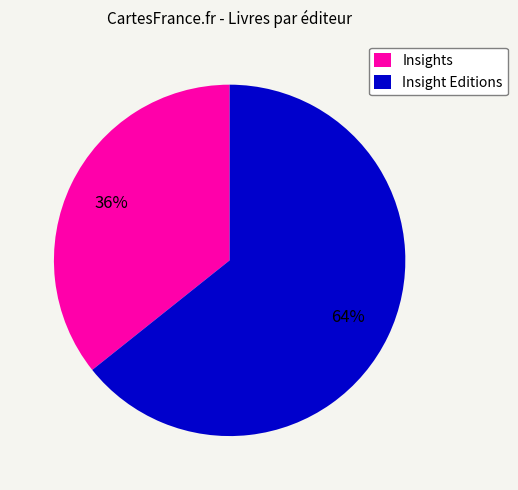

True or false: Insights accounts for 36% of the total.

True